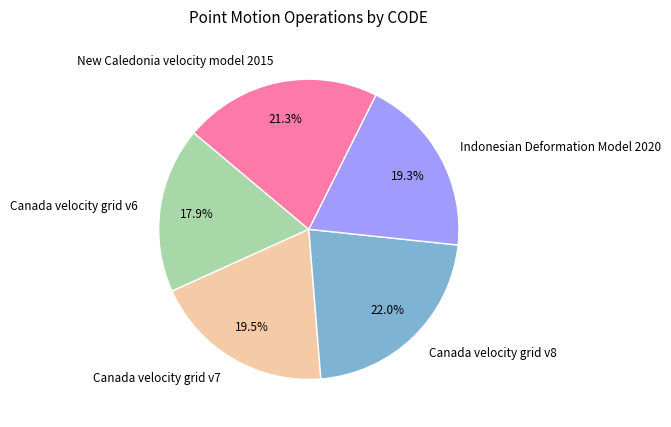

The Indonesian Deformation Model 2020 slice represents 8% of the pie. True or false?

False